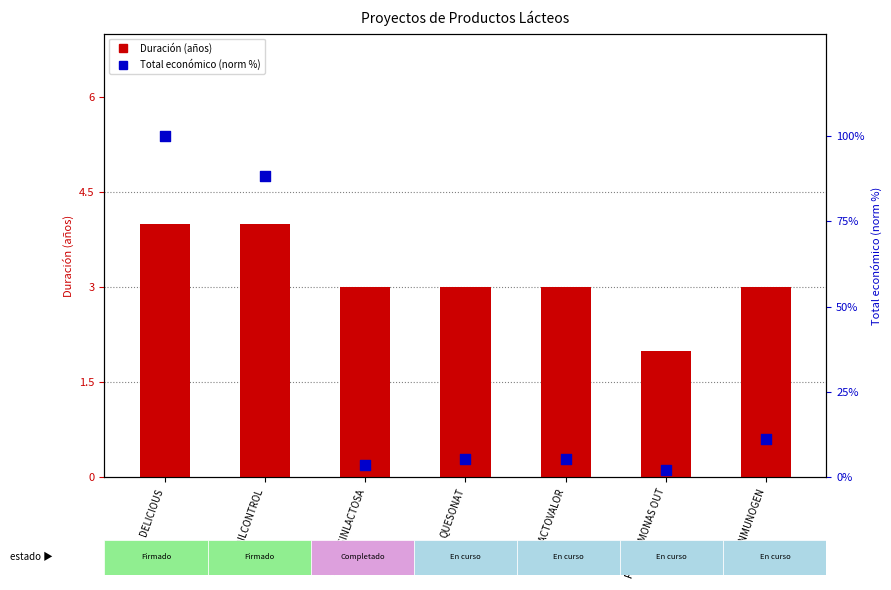

Which series reaches the minimum Y coordinate?

Duración (años)